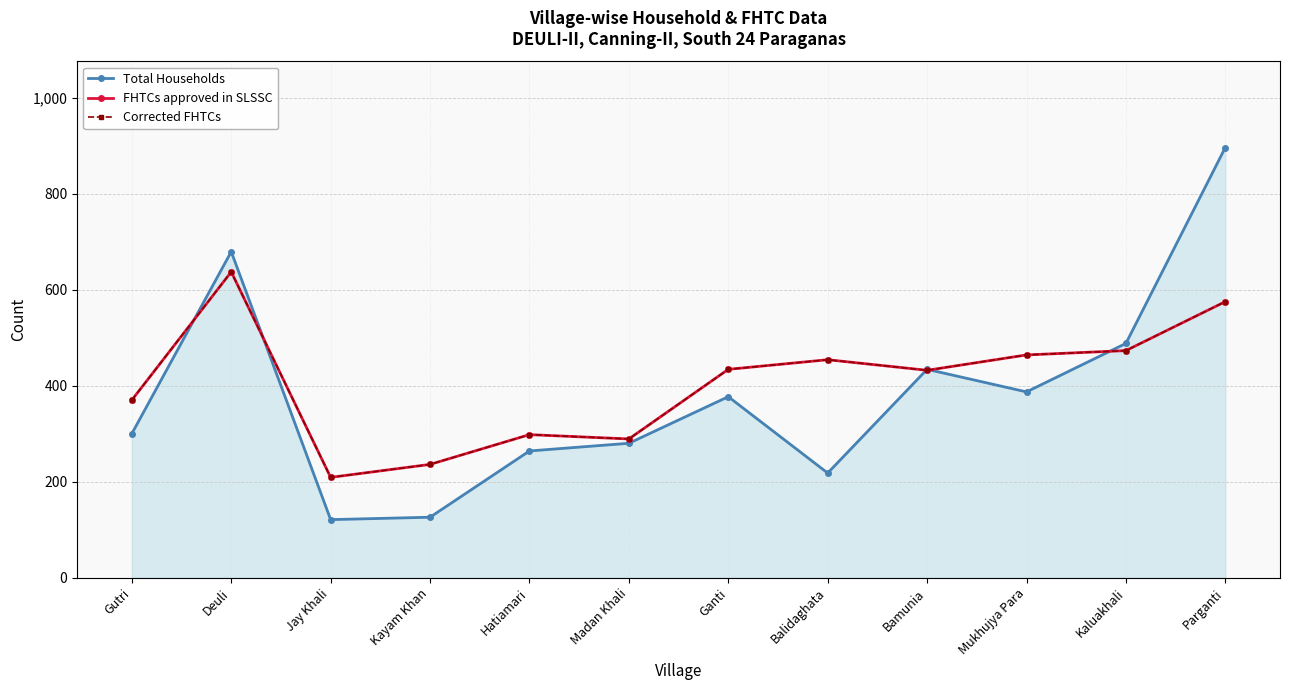

What is the difference between the maximum and second lowest values in the Corrected FHTCs series?

401